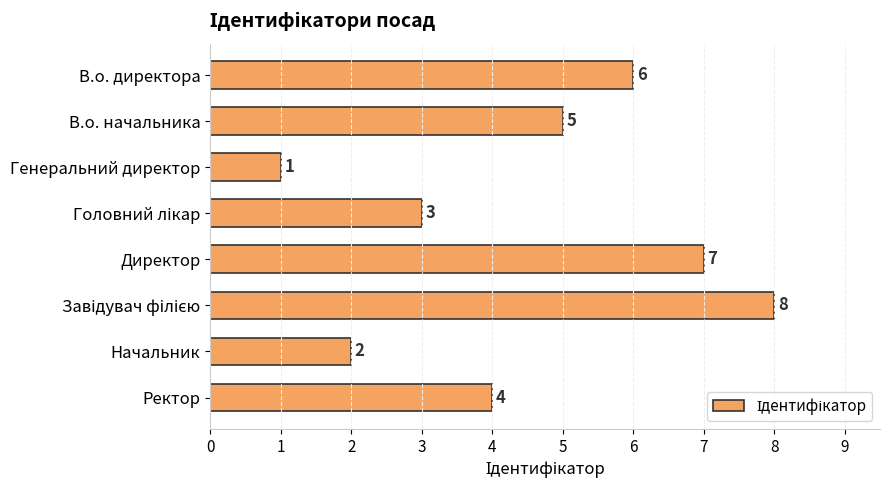

How many series are shown in this chart?

1